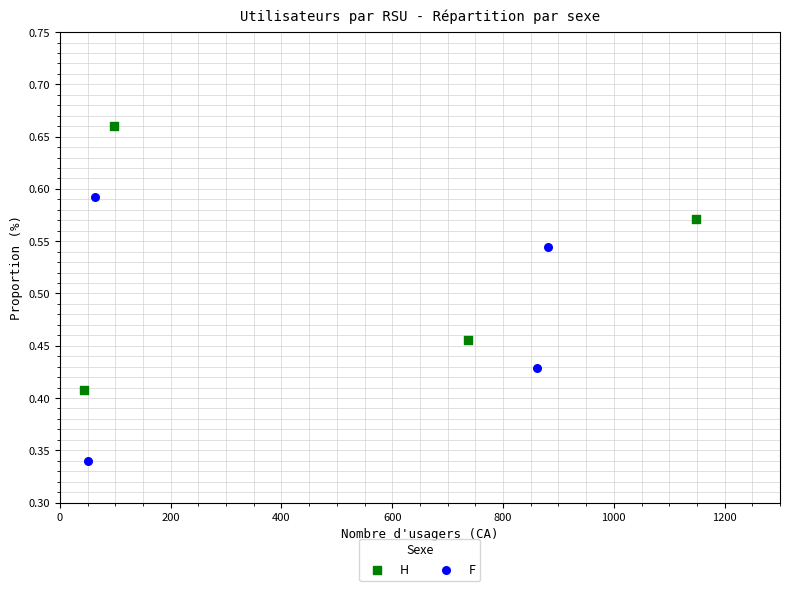

Which series reaches the minimum Y coordinate?

F